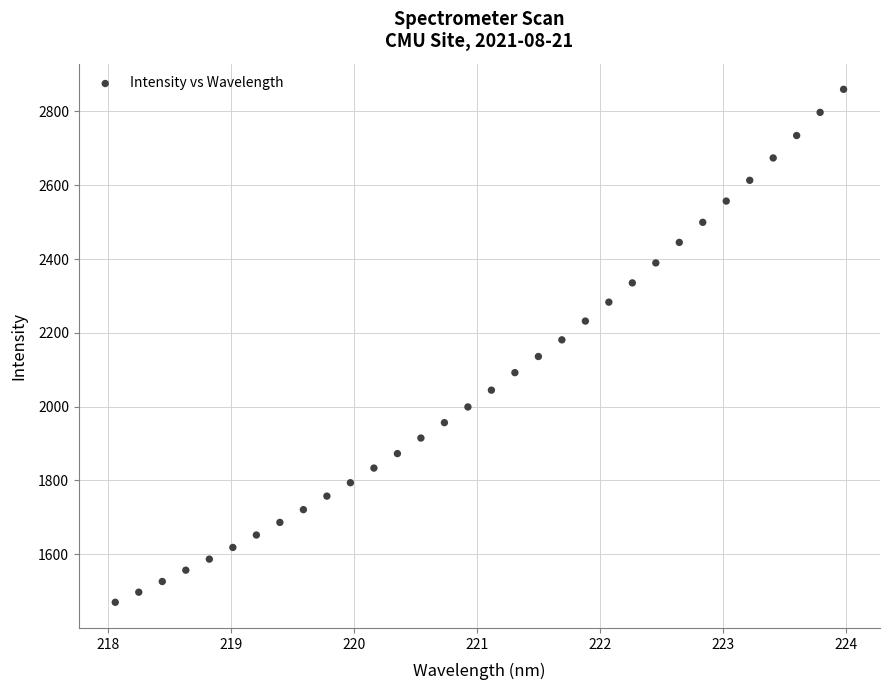

What is the range of Y values (max minus min)?

1390.1